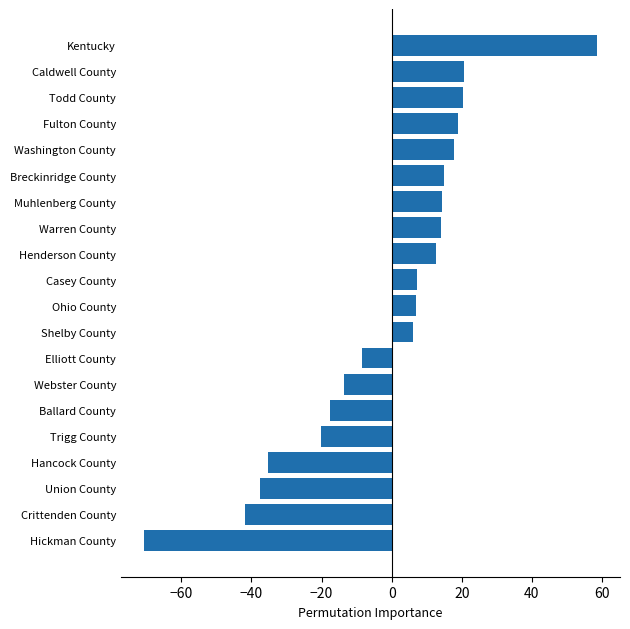

Which label corresponds to the largest value in the chart?

Kentucky